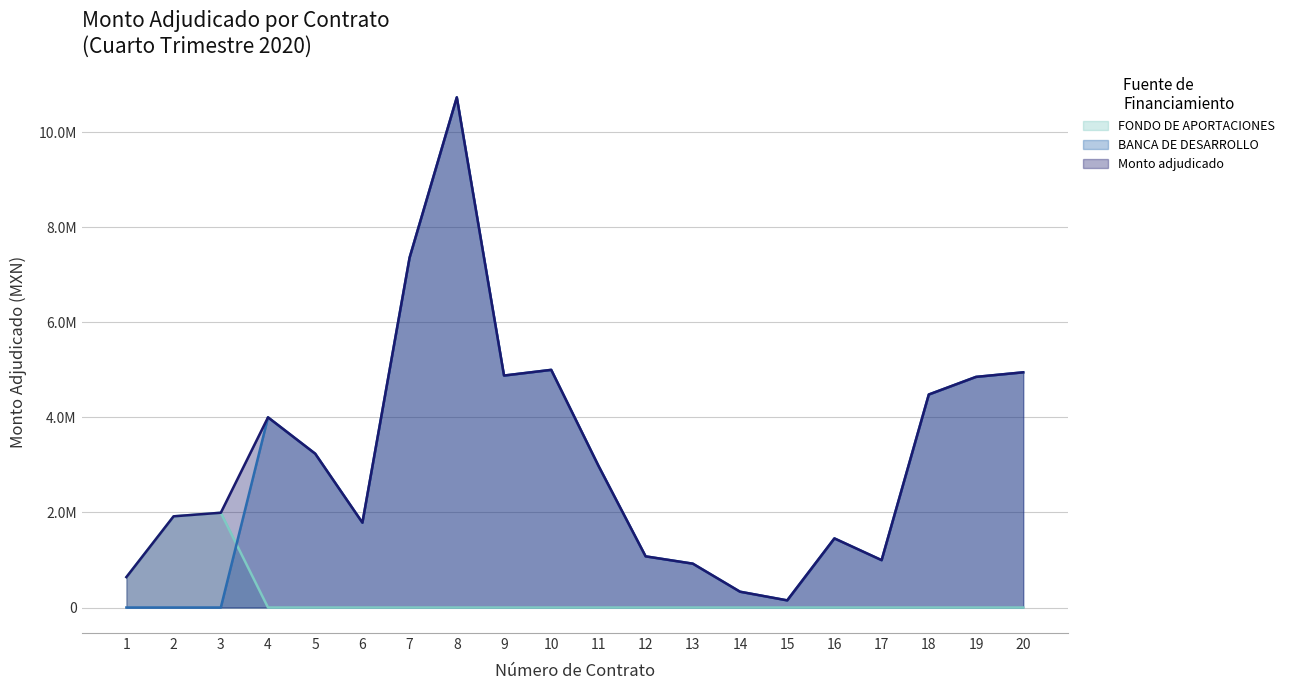

Is the value of FONDO DE APORTACIONES at 4 greater than the value of BANCA DE DESARROLLO at 17?

No